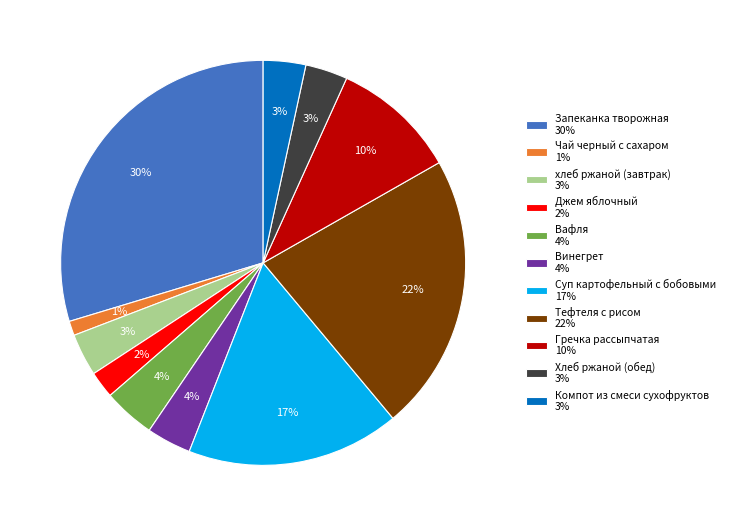

Is Вафля the majority of the pie?

No